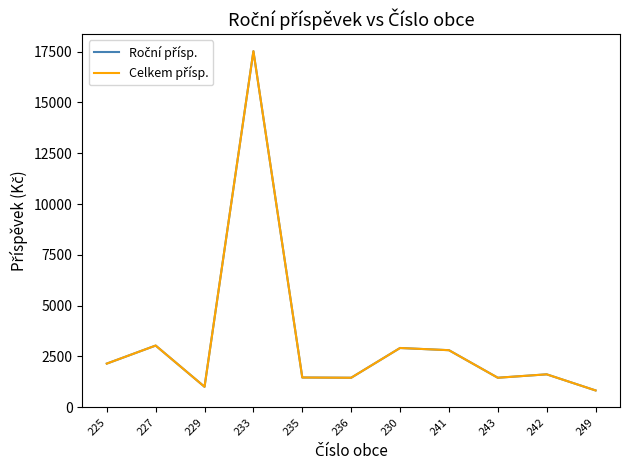

Does the chart have visible grid lines?

No